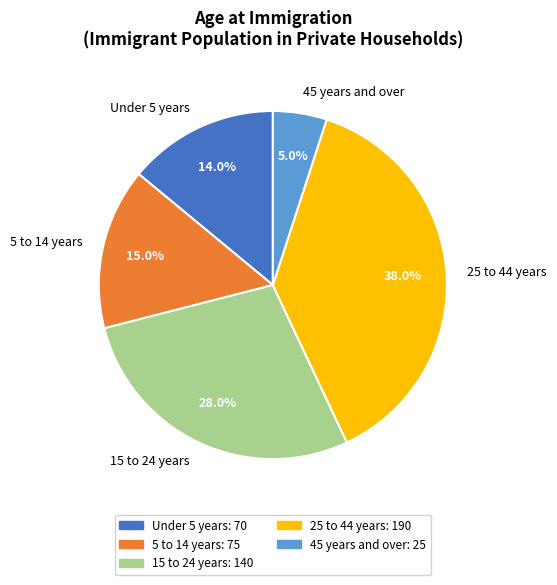

Is there a majority slice in this chart?

No